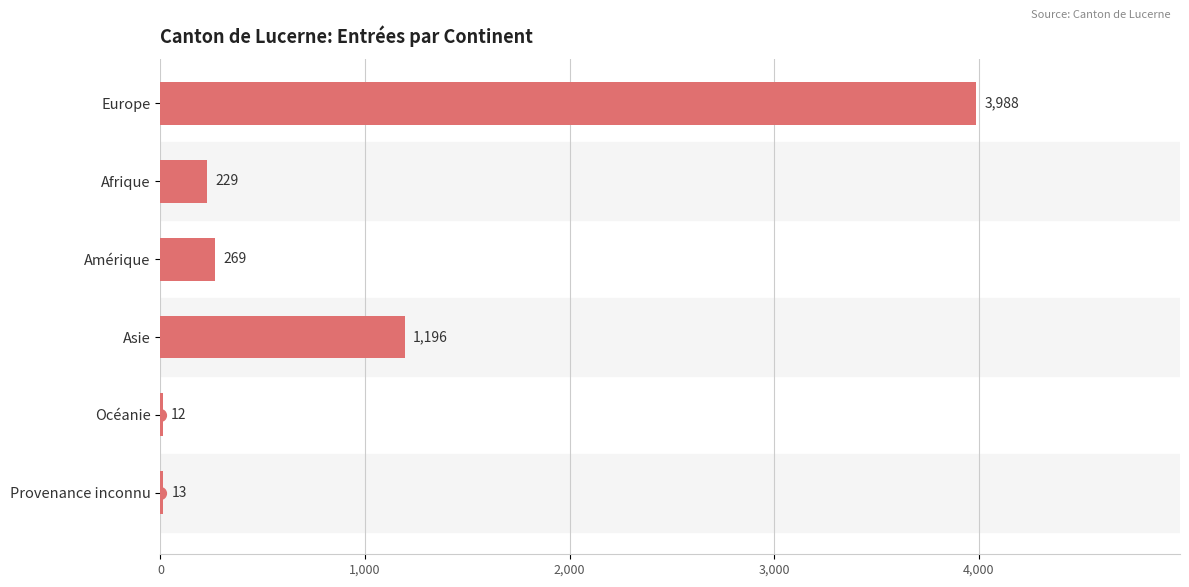

What is the greatest value displayed?

3988